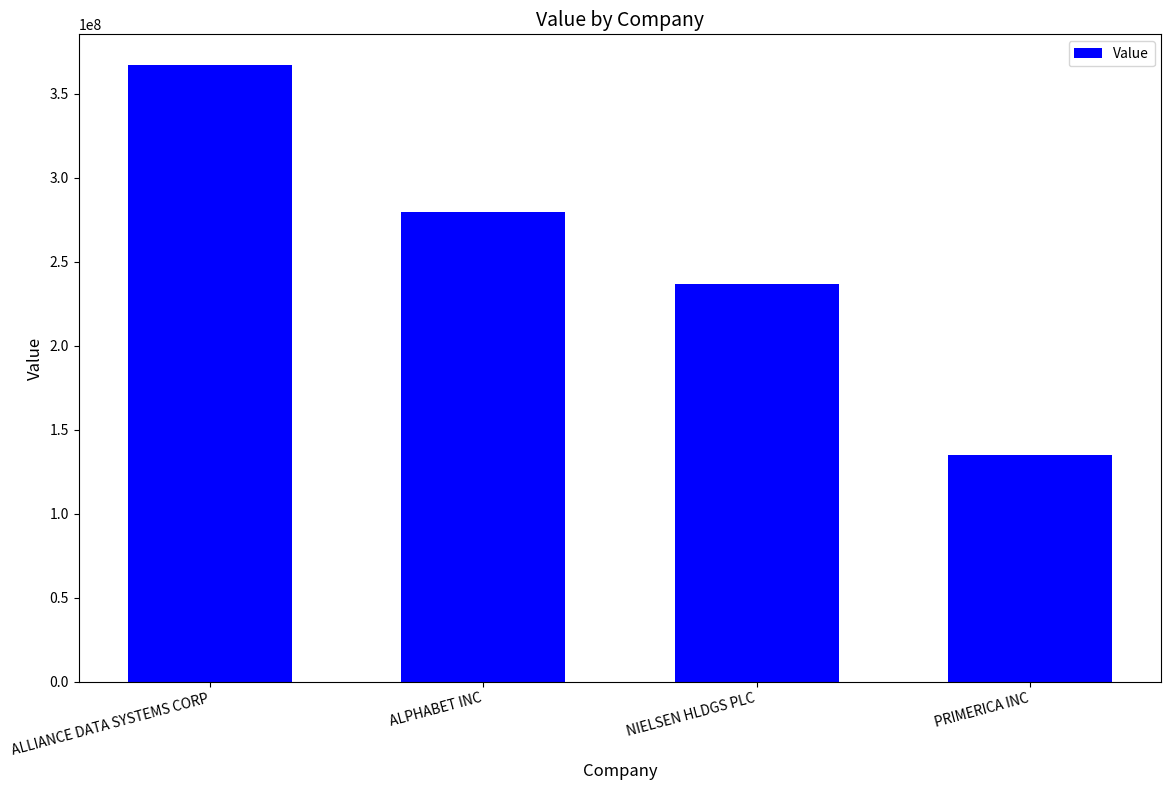

What is the approximate value at NIELSEN HLDGS PLC, to the nearest 50?

236597000